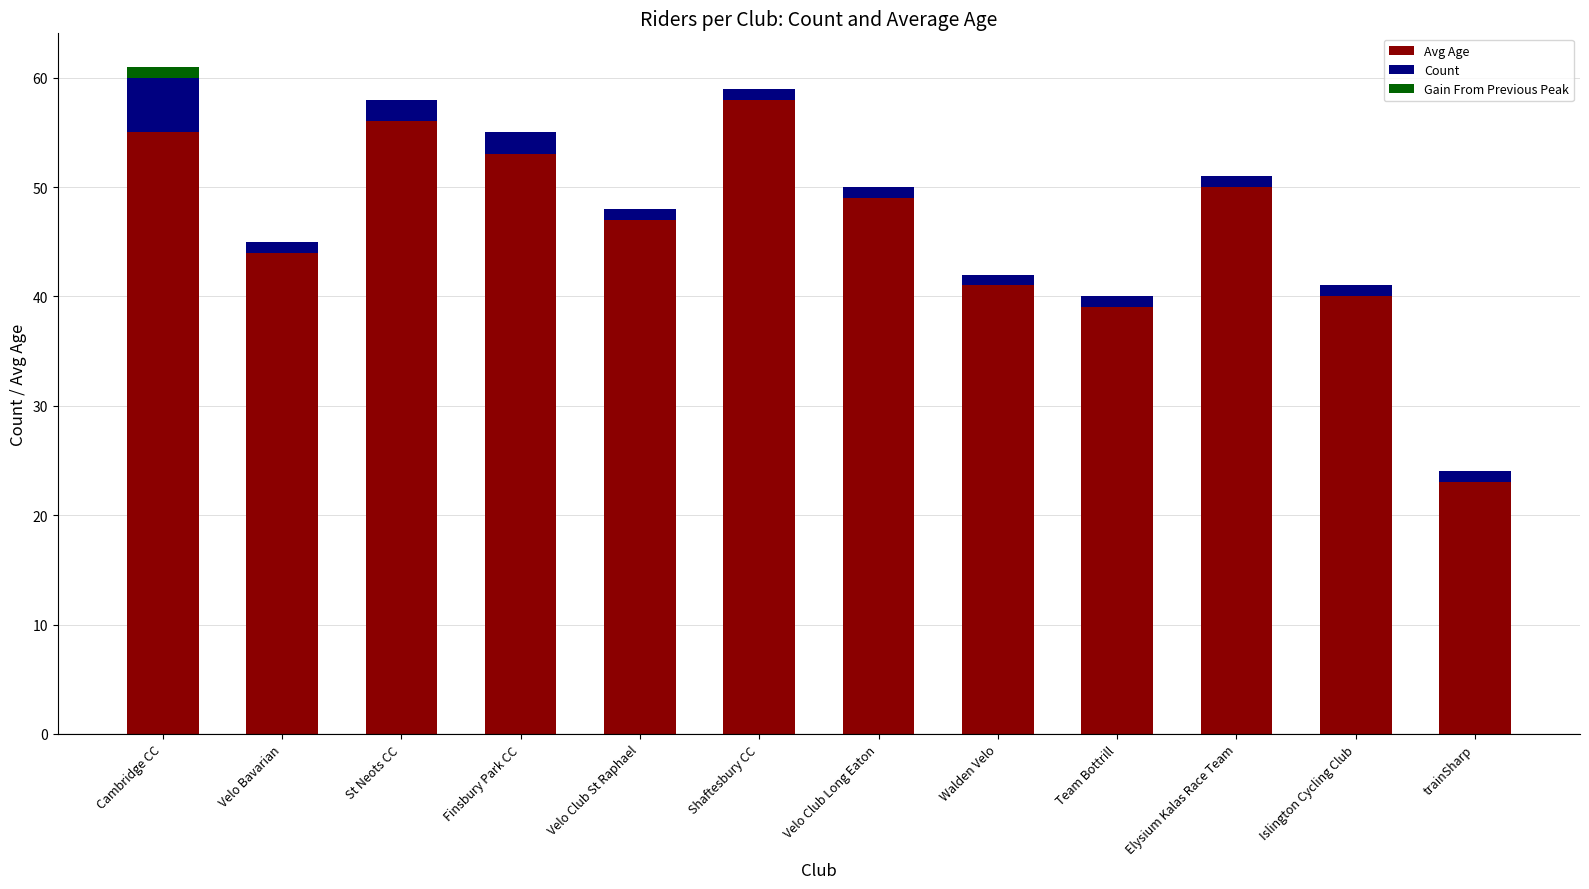

What is the highest value of the Avg Age series?

58